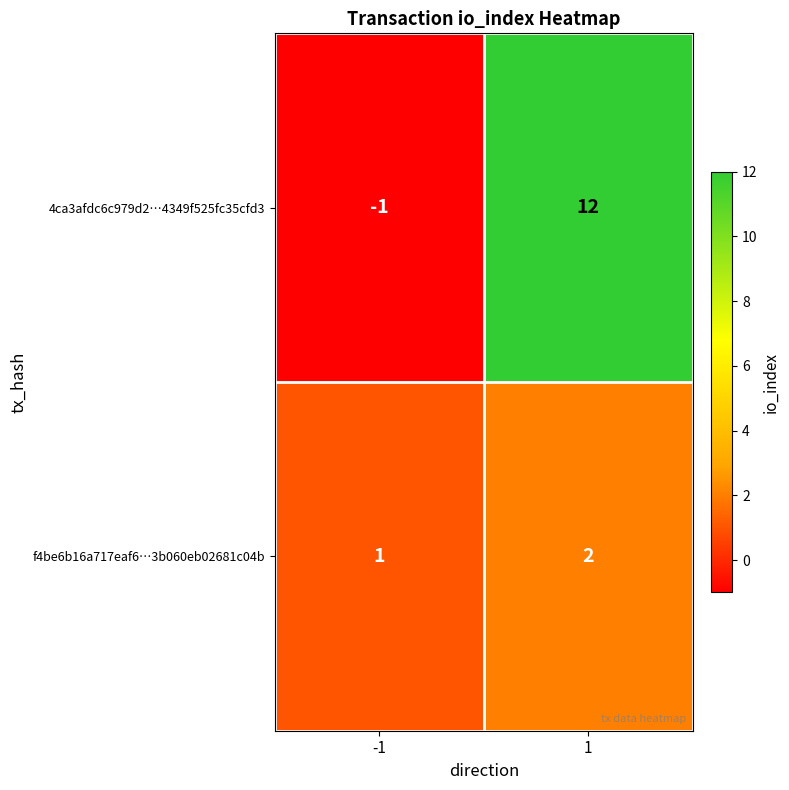

Reading left to right, what are all the values shown in this chart?

4ca3afdc6c979d2…4349f525fc35cfd3: -1	12
f4be6b16a717eaf6…3b060eb02681c04b: 1	2